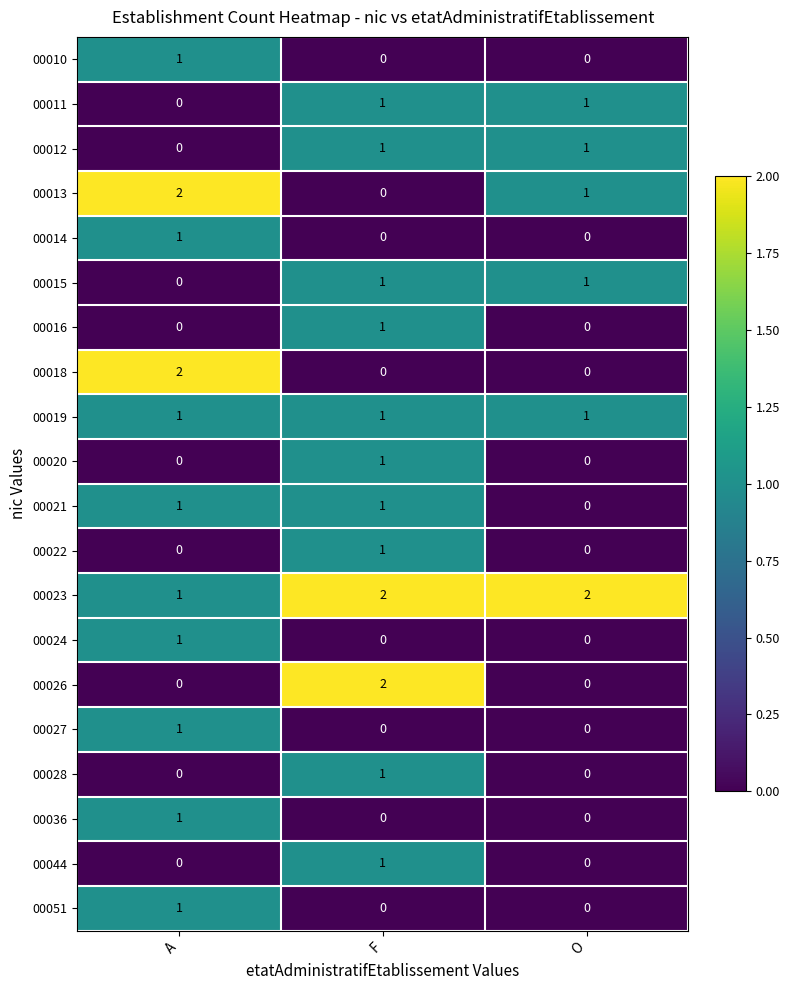

Which series has the largest total across all categories?

00023